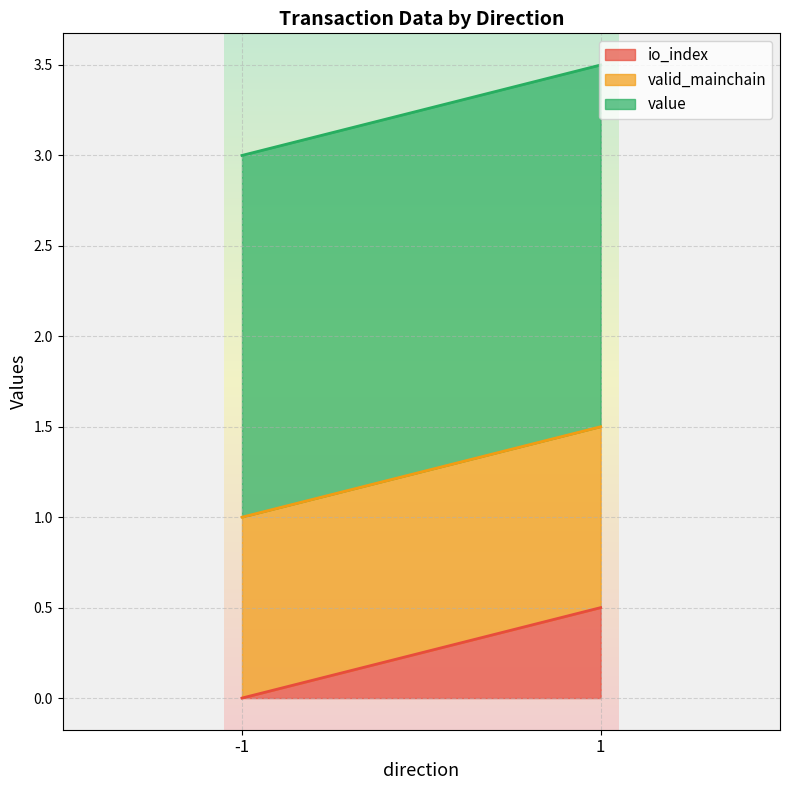

The io_index series shows 0.0 at -1. True or false?

True